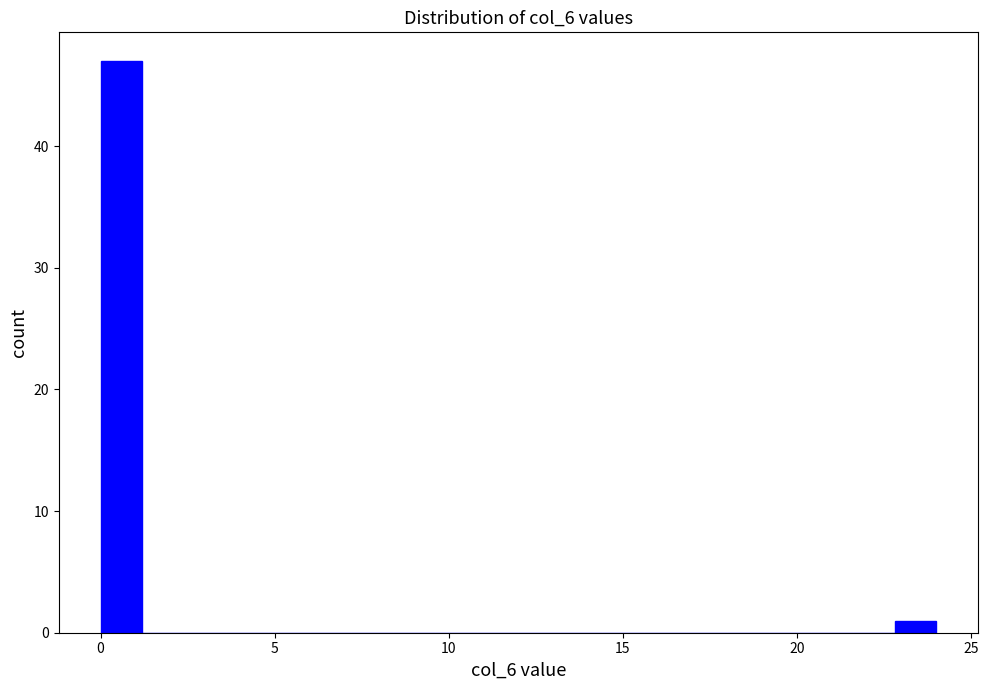

Read against the x-axis, roughly where is the centre of the tallest bar?

0.5